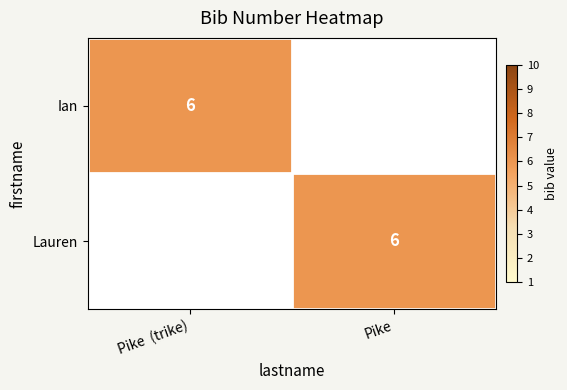

The value of Lauren at Pike is 6. True or false?

True